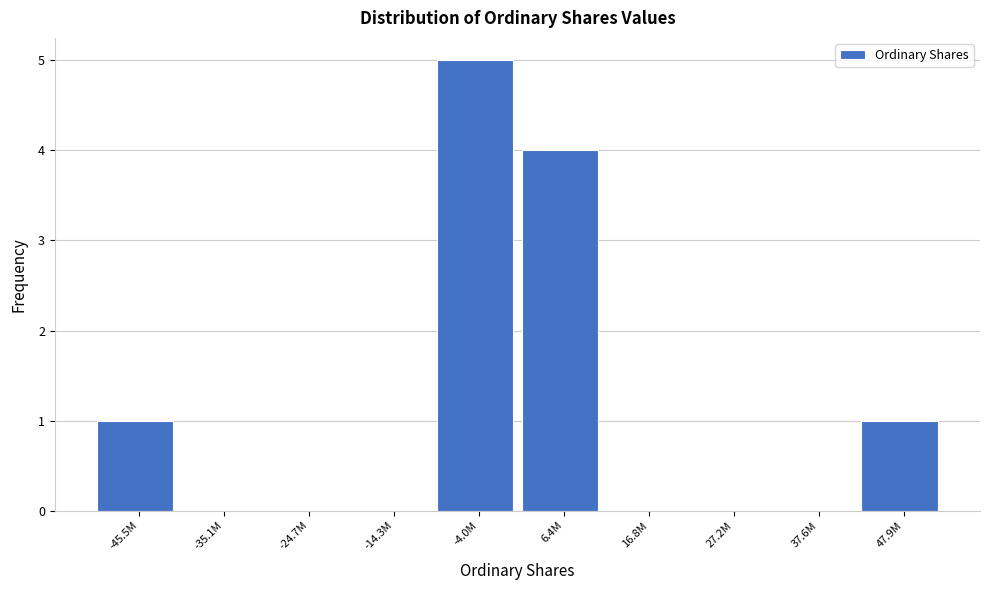

Reading left to right, what are all the values shown in this chart?

-45.5M=1	-35.1M=0	-24.7M=0	-14.3M=0	-4.0M=5	6.4M=4	16.8M=0	27.2M=0	37.6M=0	47.9M=1